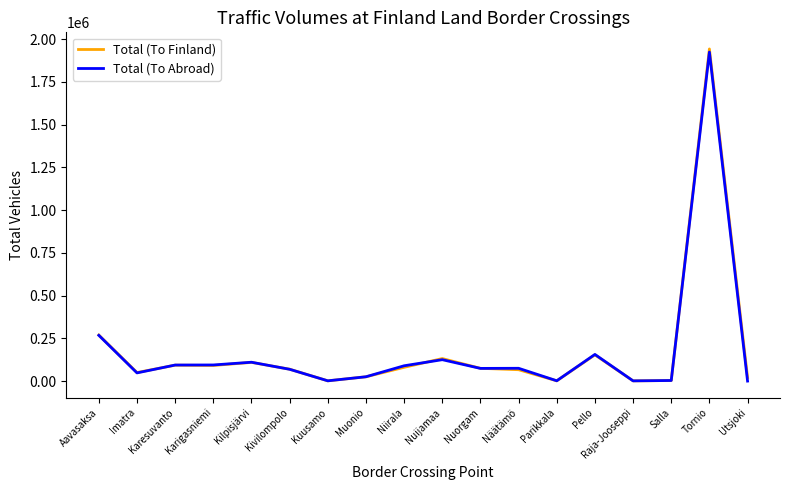

Is it true that Total (To Abroad) equals 155902 at Pello?

True